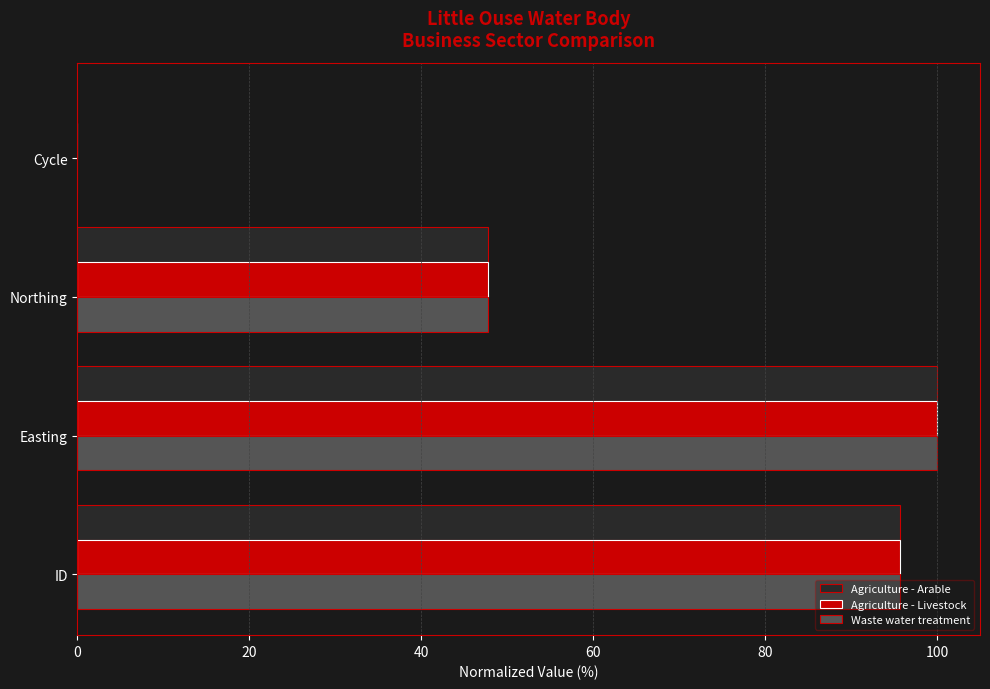

The value of Waste water treatment at ID is 95.6. True or false?

True